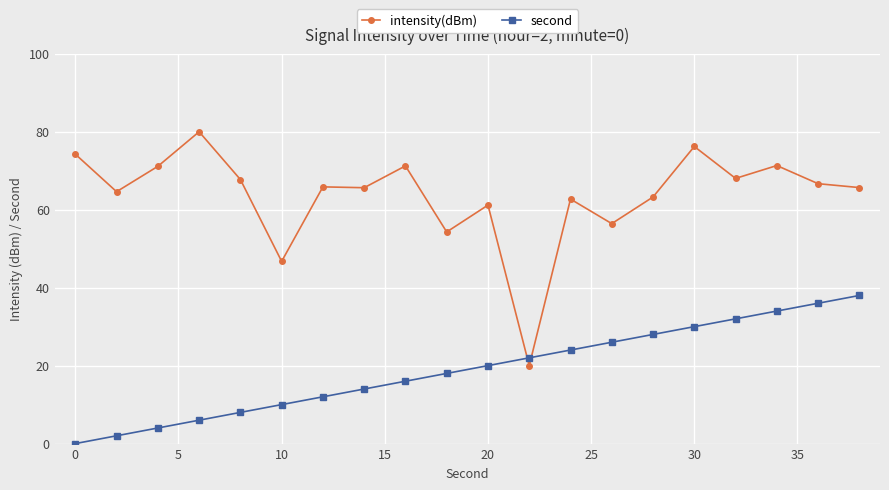

Which series ends up on top after the final intersection of second and intensity(dBm)?

intensity(dBm)